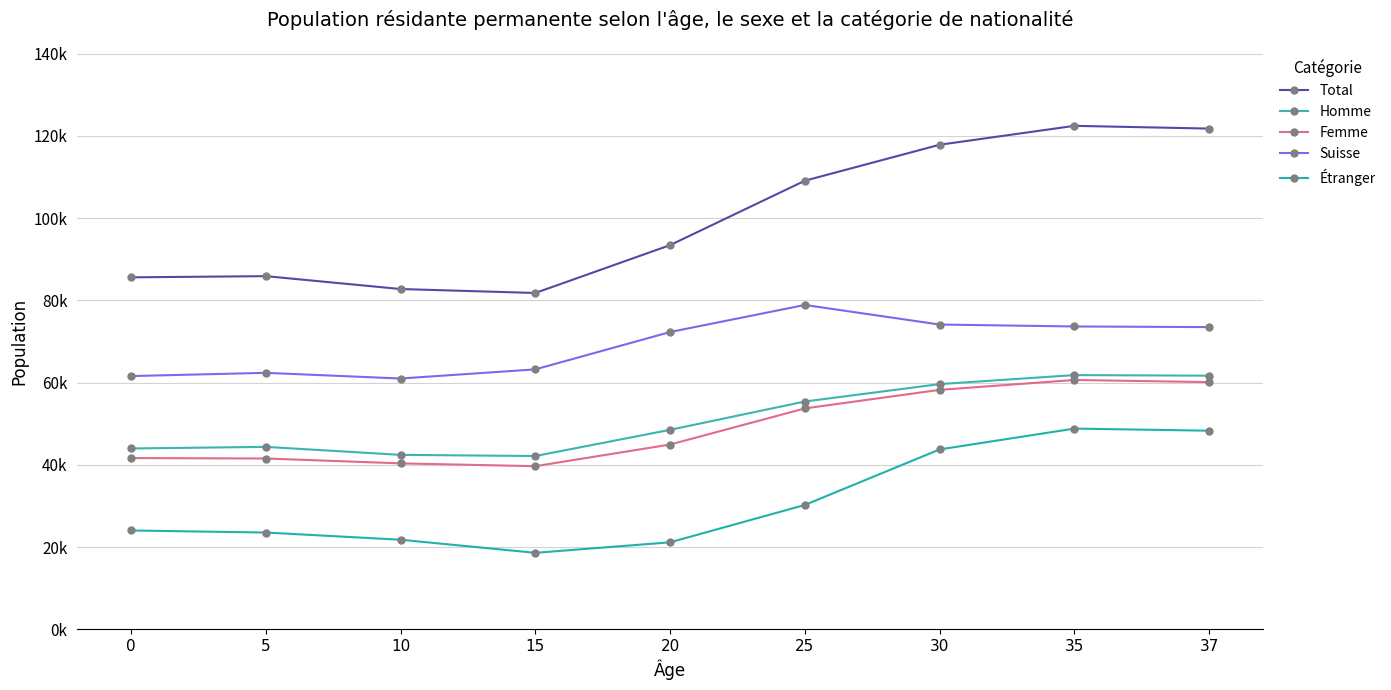

True or false: Étranger has more than 2 points higher than both neighbors.

False